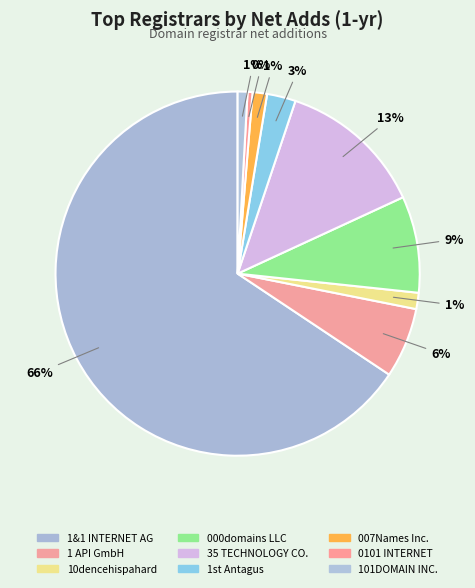

Which category accounts for the majority?

1 & 1 INTERNET AG